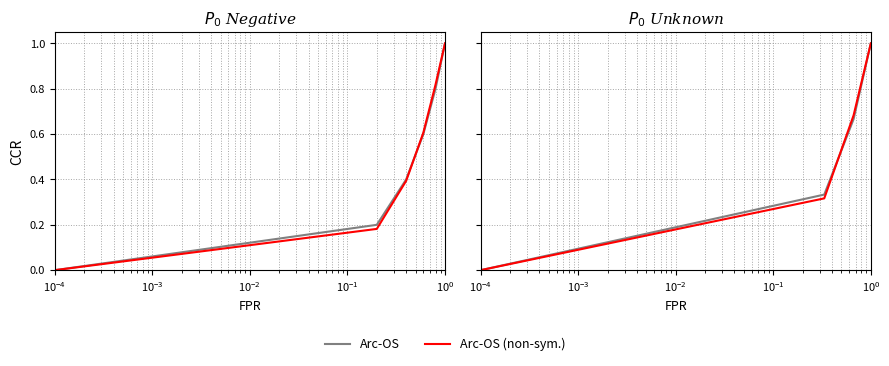

What are all the series names shown in the legend?

Arc-OS, Arc-OS (non-sym.)